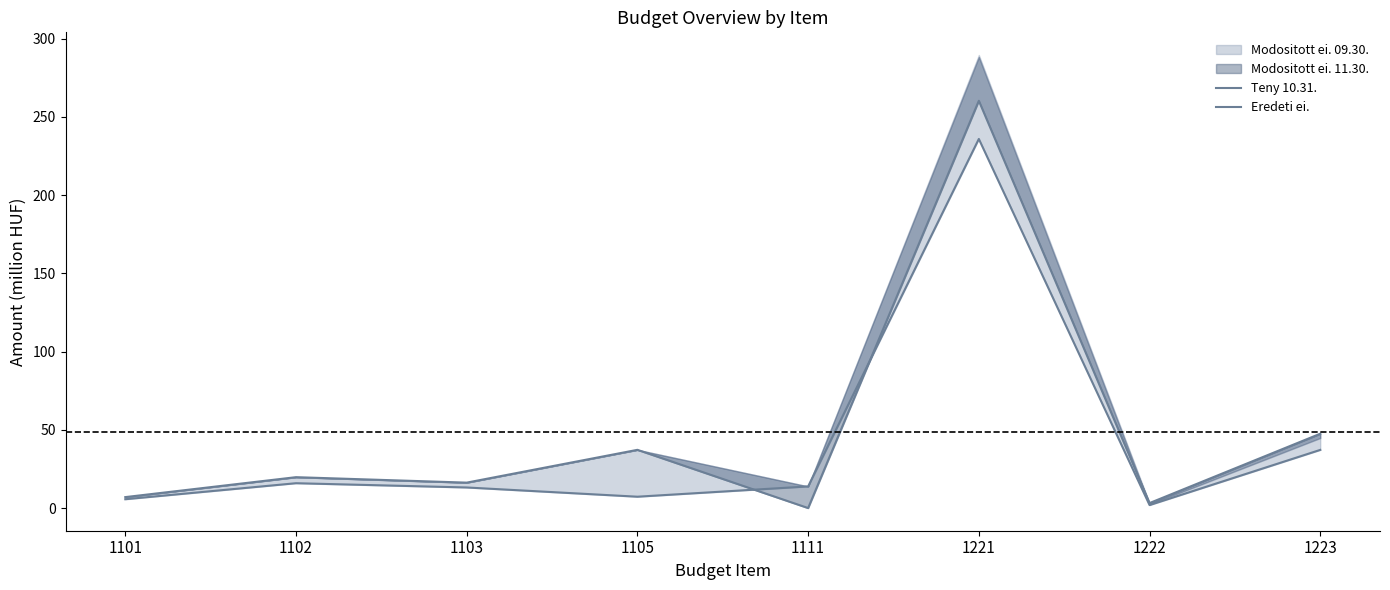

At which label is Eredeti ei. closest to 130?

1223